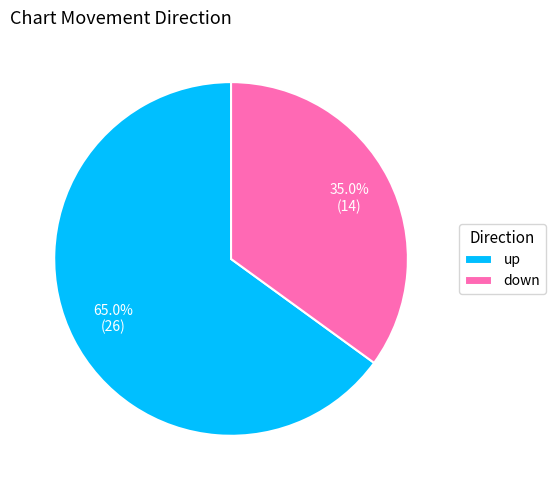

Which category has the biggest portion of the pie?

up